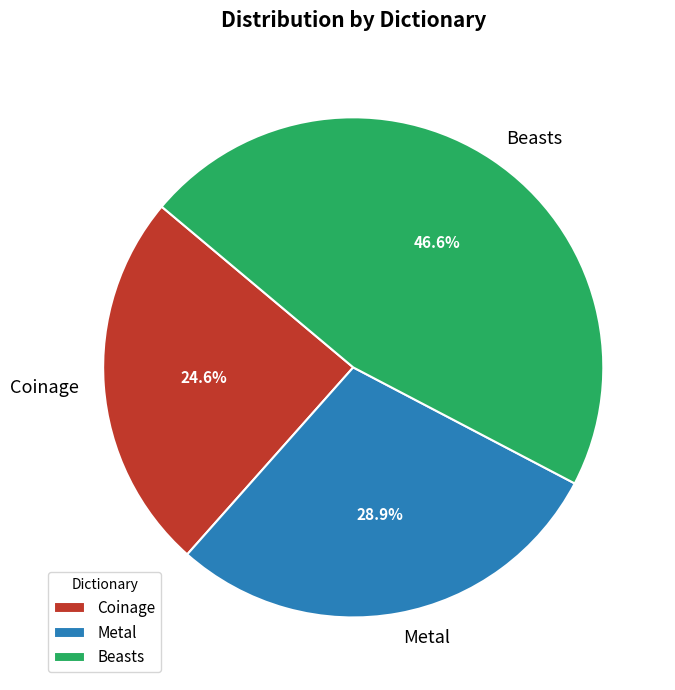

What is the smallest slice in the pie chart?

Coinage